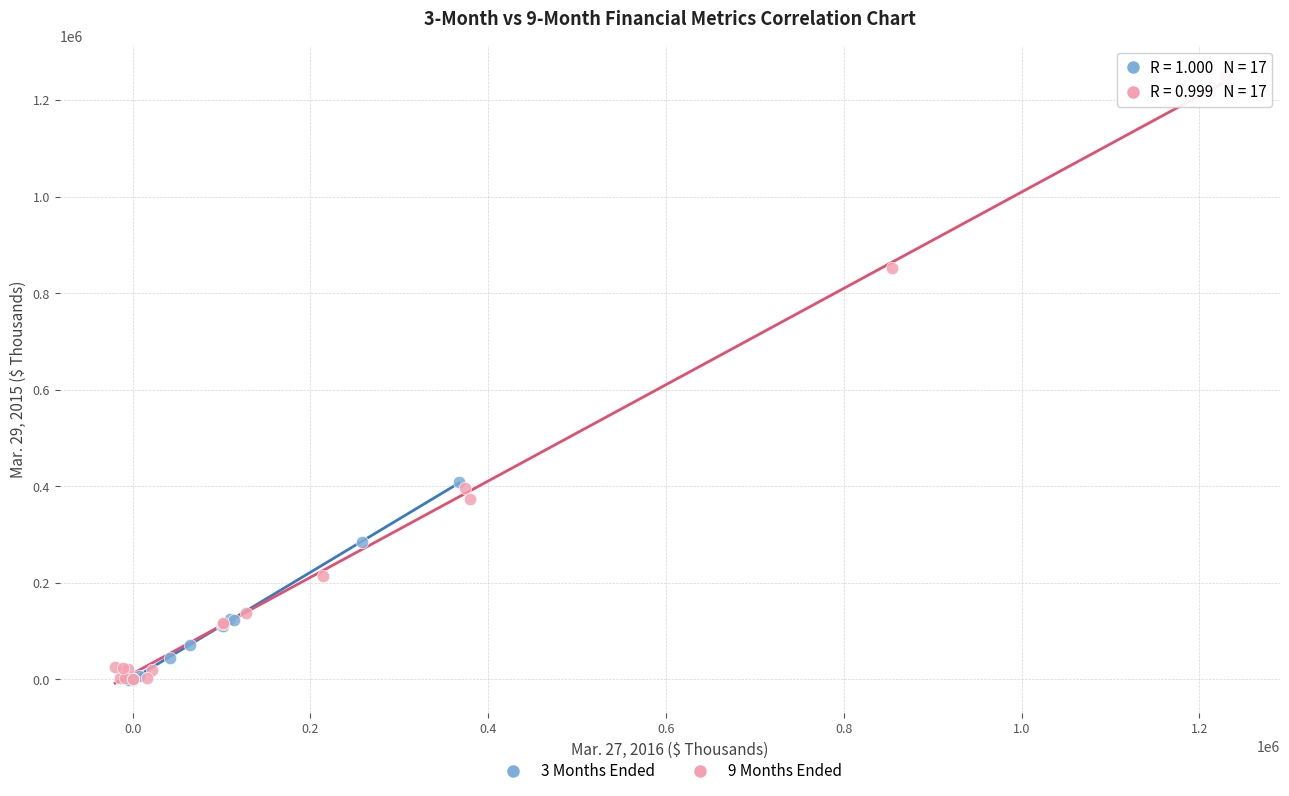

Which series has the widest spread of Y values?

9 Months Ended